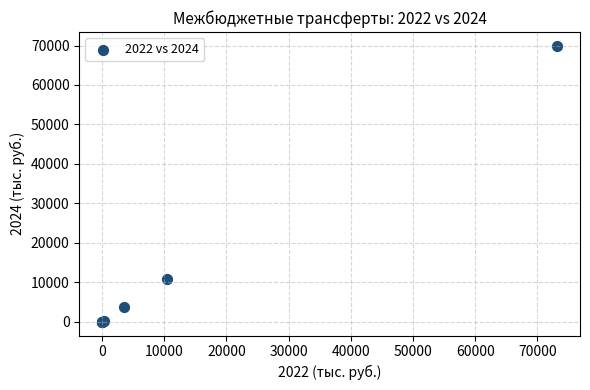

What Y value in the scatter plot is closest to 34958?

10909.7